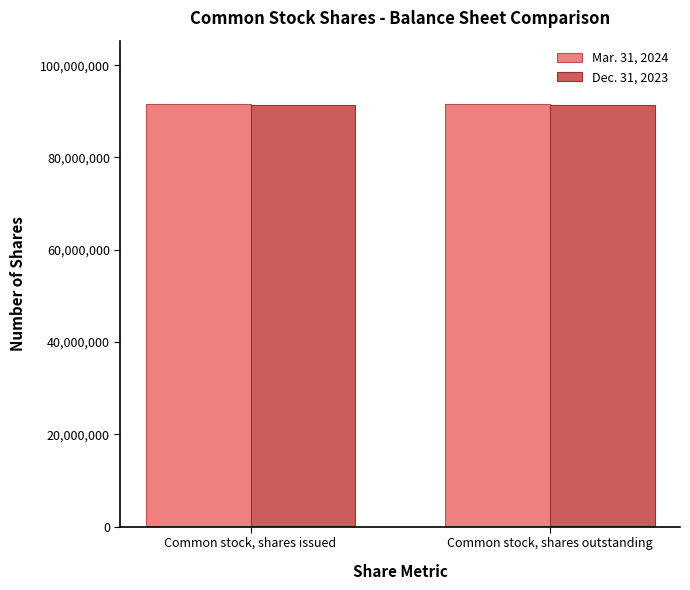

What is the minimum value for Mar. 31, 2024?

91573596